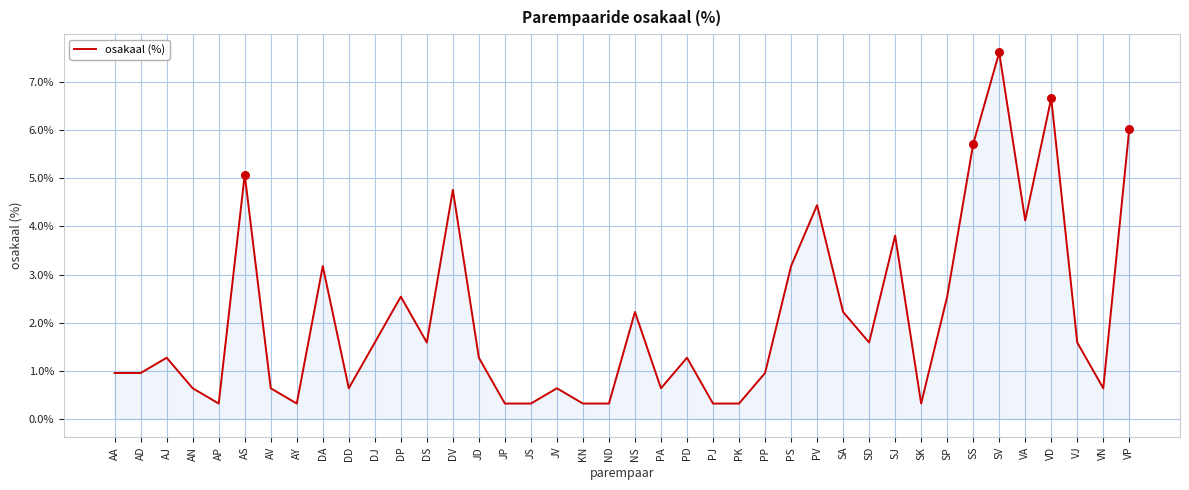

What is the change in value from AP to VA?

+3.8